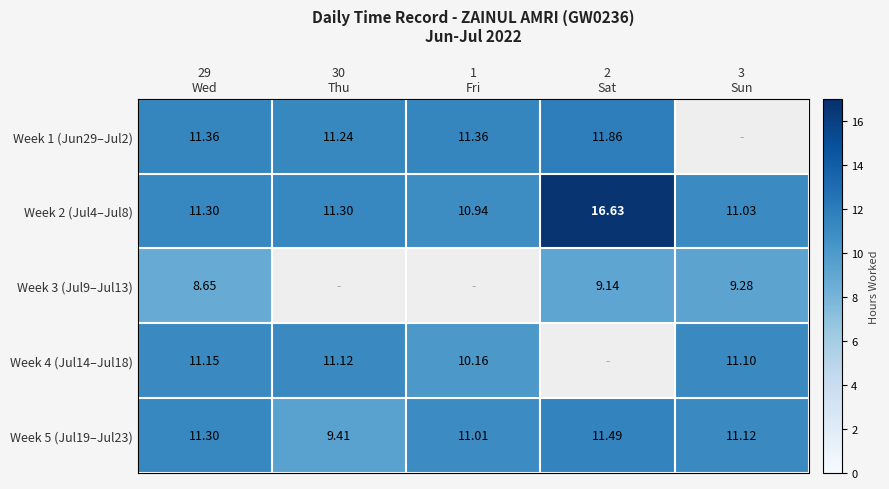

Is the value of Week 4 (Jul14–Jul18) at 1 Fri greater than the value of Week 1 (Jun29–Jul2) at 29 Wed?

No